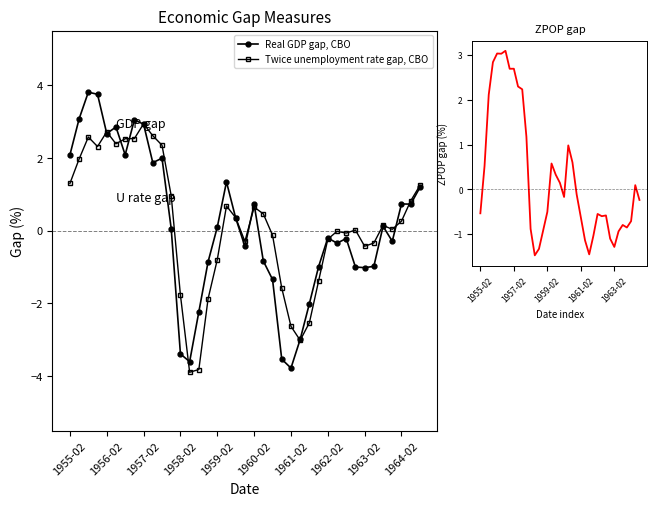

The Twice unemployment rate gap, CBO series shows 0.3 at 1964-02. True or false?

True